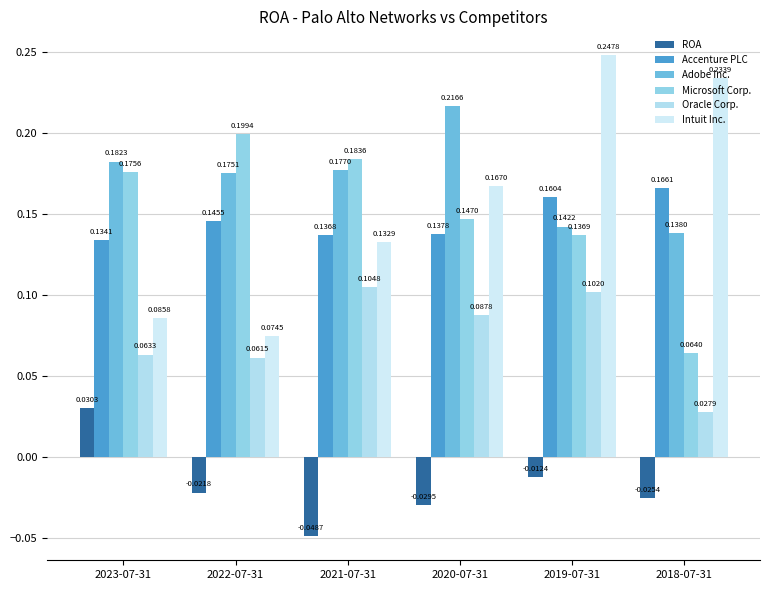

Count the Microsoft Corp. values in the range 0 to 1.

6